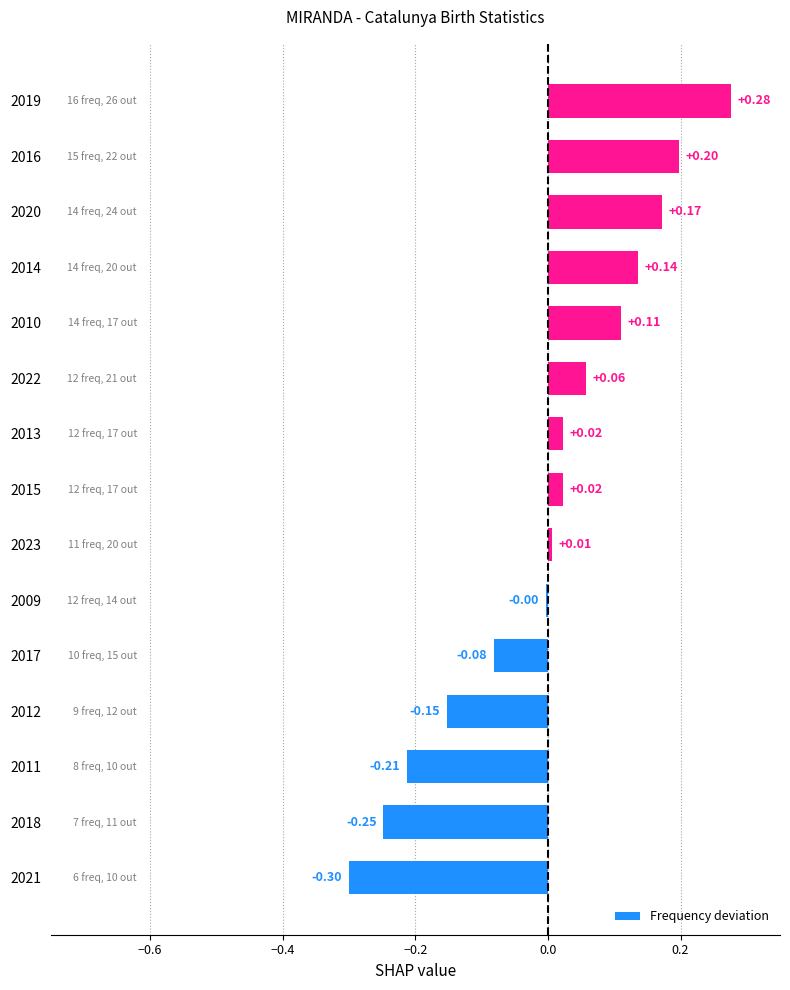

Are the bars horizontal?

Yes